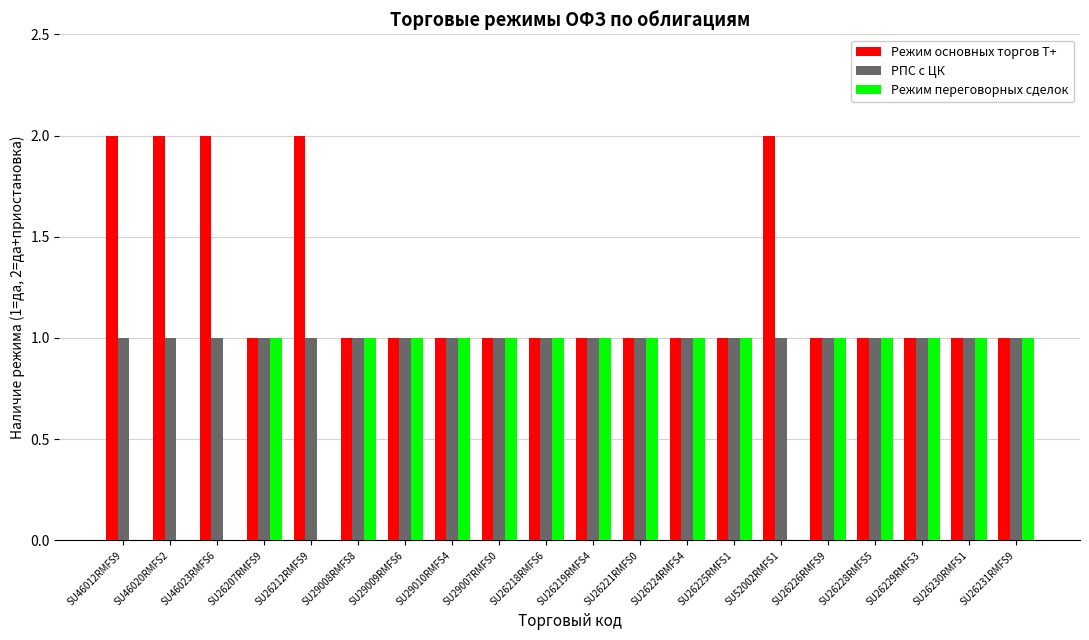

How many categories are shown in the chart?

20